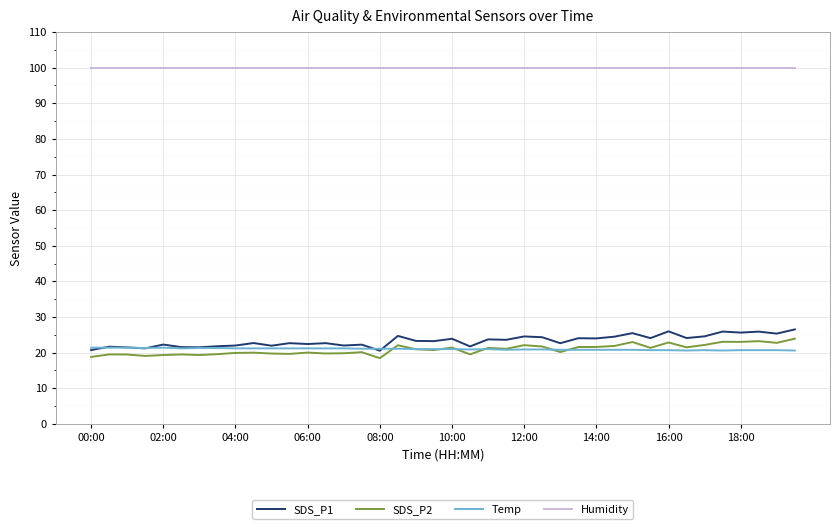

Which series has the largest total across all categories?

Humidity